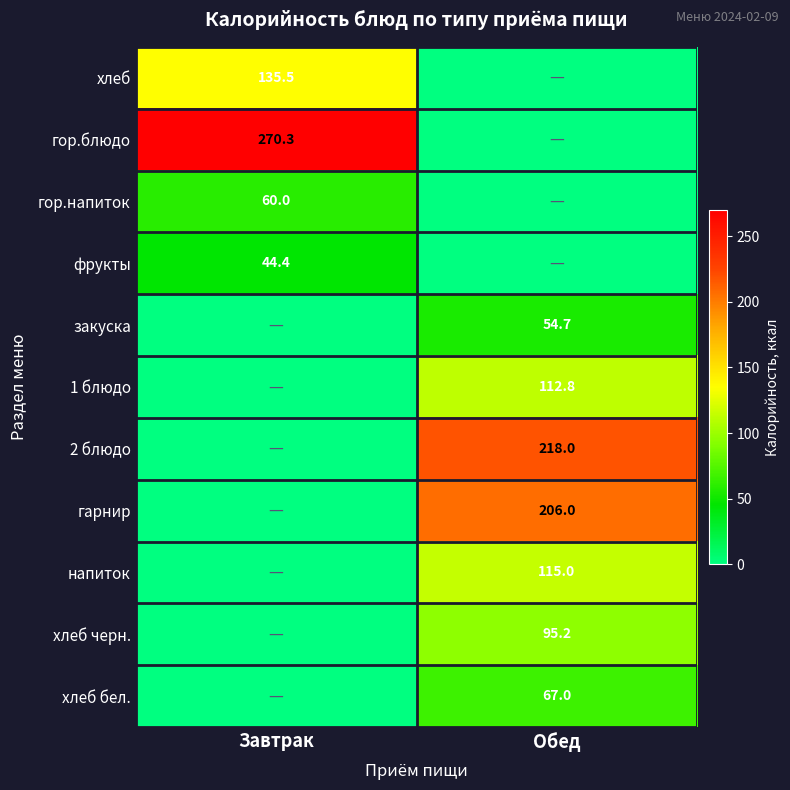

The 1 блюдо series shows 53.9 at Обед. True or false?

False